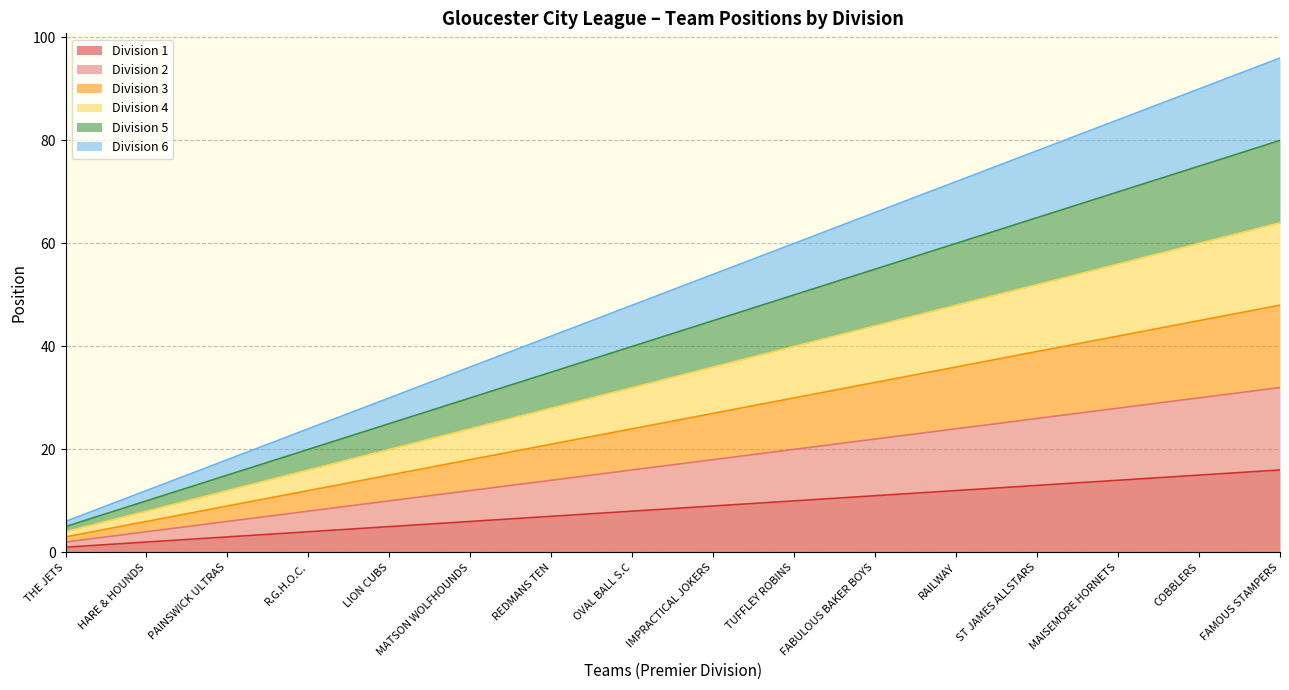

At which category is the sum across all series the highest?

FAMOUS STAMPERS